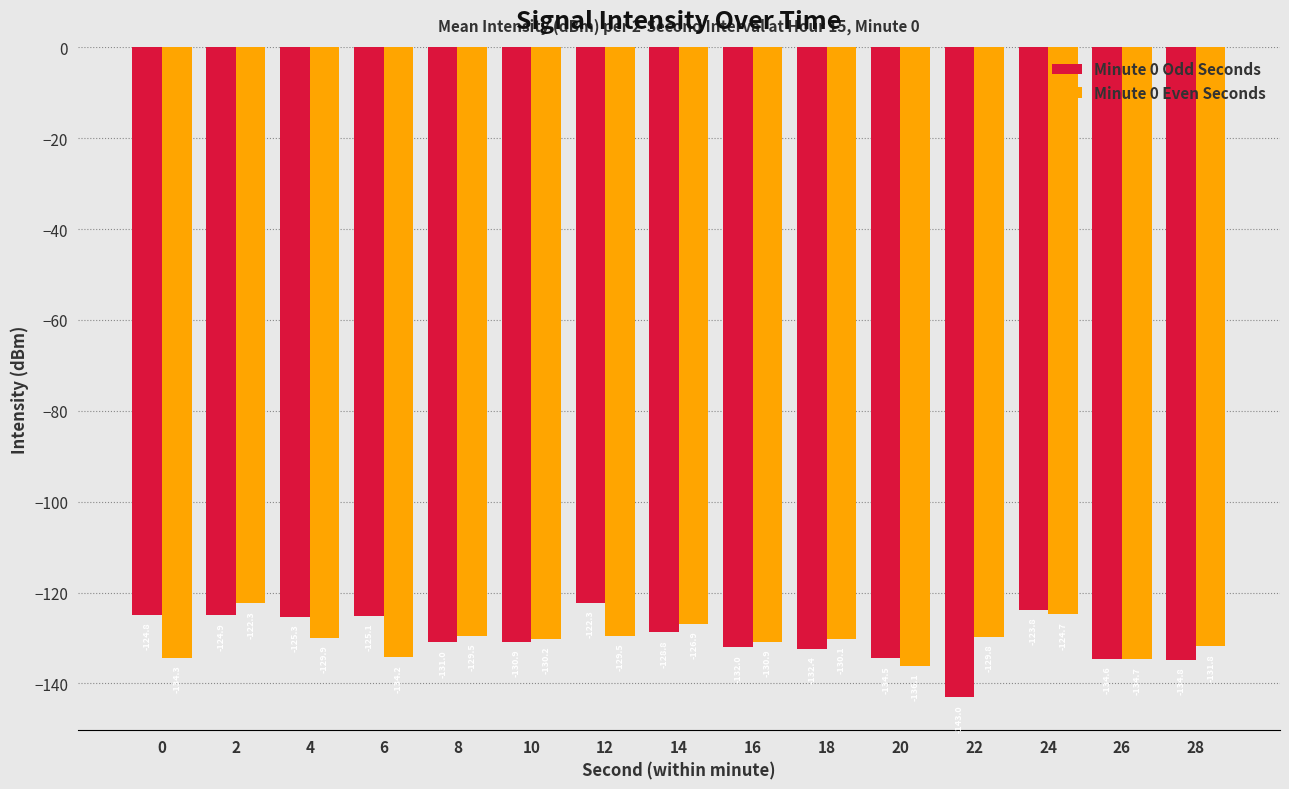

Reading right to left, list all the values displayed in this chart.

Minute 0 Odd Seconds: -134.8	-134.6	-123.8	-143.0	-134.5	-132.4	-132.0	-128.8	-122.3	-130.9	-131.0	-125.1	-125.3	-124.9	-124.8
Minute 0 Even Seconds: -131.8	-134.7	-124.7	-129.8	-136.1	-130.1	-130.9	-126.9	-129.5	-130.2	-129.5	-134.2	-129.9	-122.3	-134.3